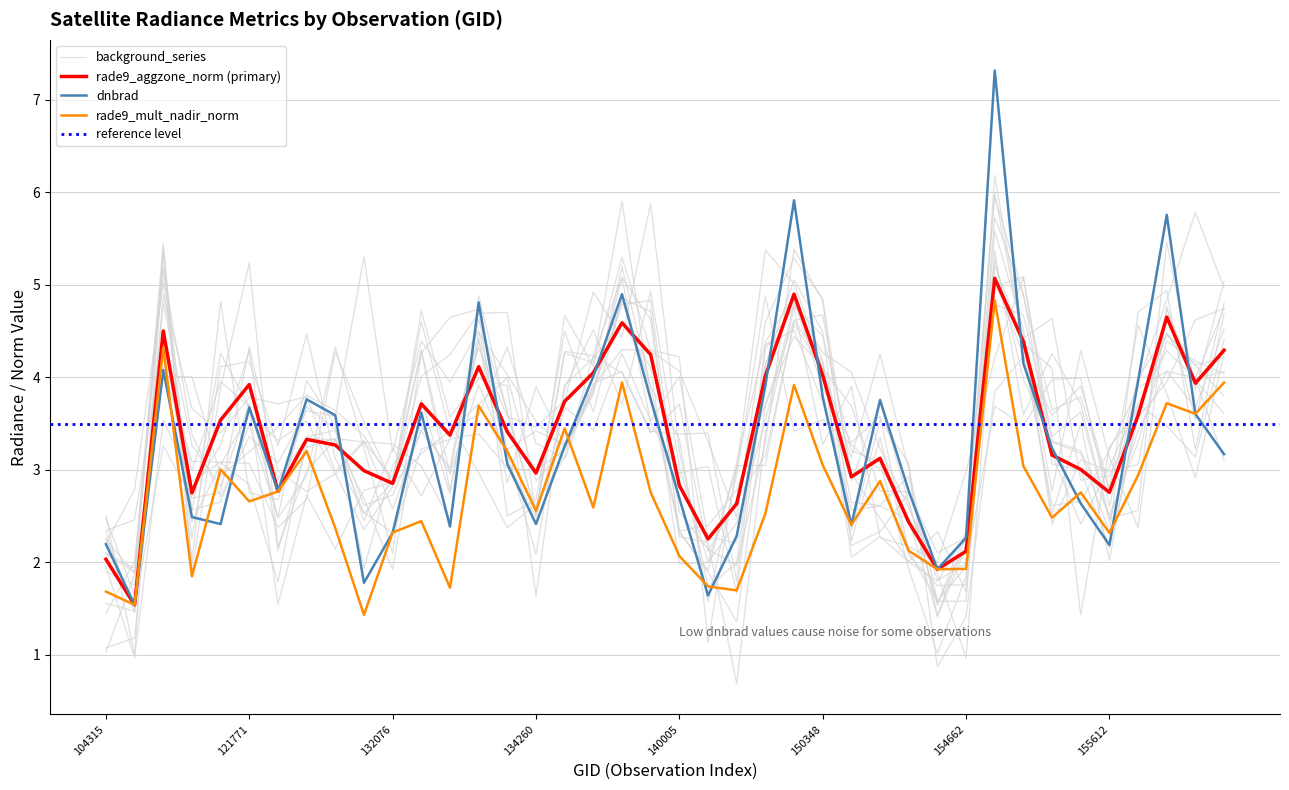

Between 19 and 38, which series saw the biggest shift?

rade9_mult_nadir_norm